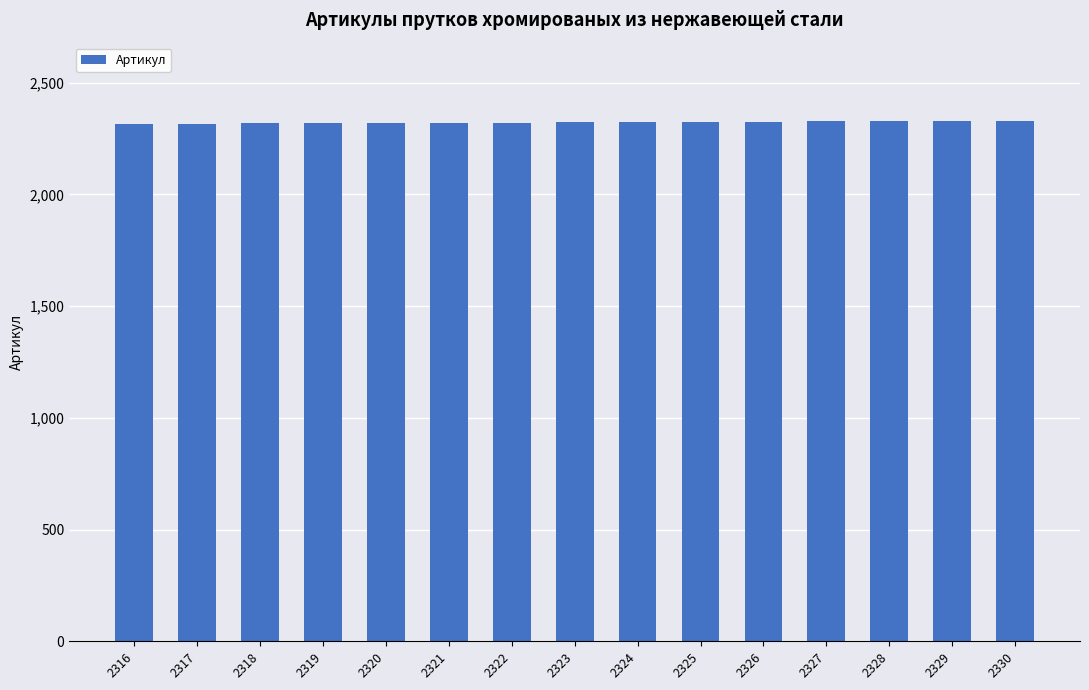

What is the ratio of the value at 2329 to the value at 2324?

1.0